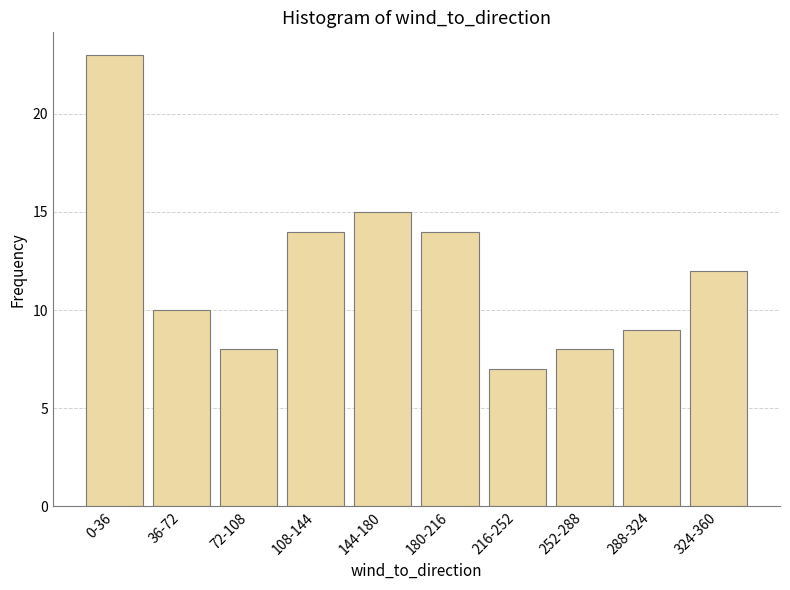

Reading left to right, transcribe all the data shown in this chart.

23	10	8	14	15	14	7	8	9	12